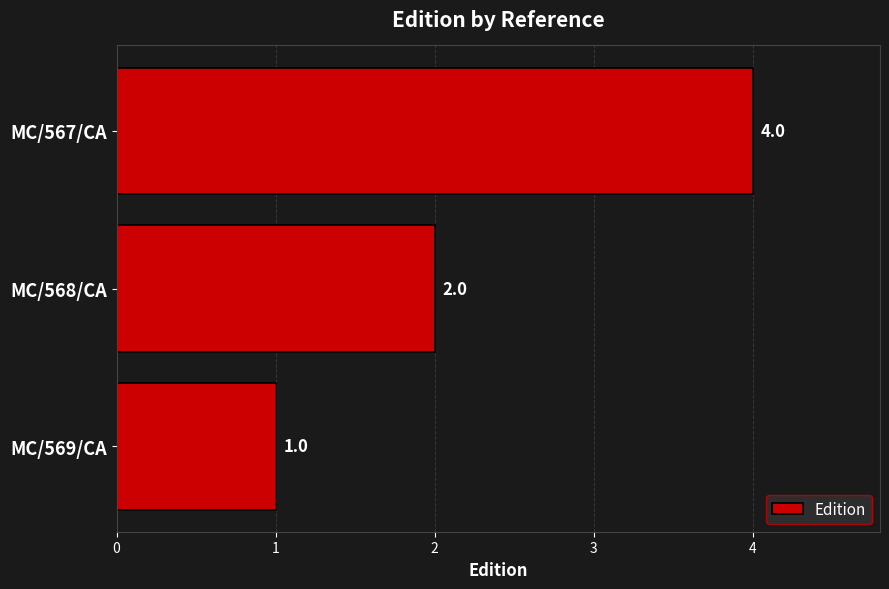

Count the values in the range 1 to 4.

3